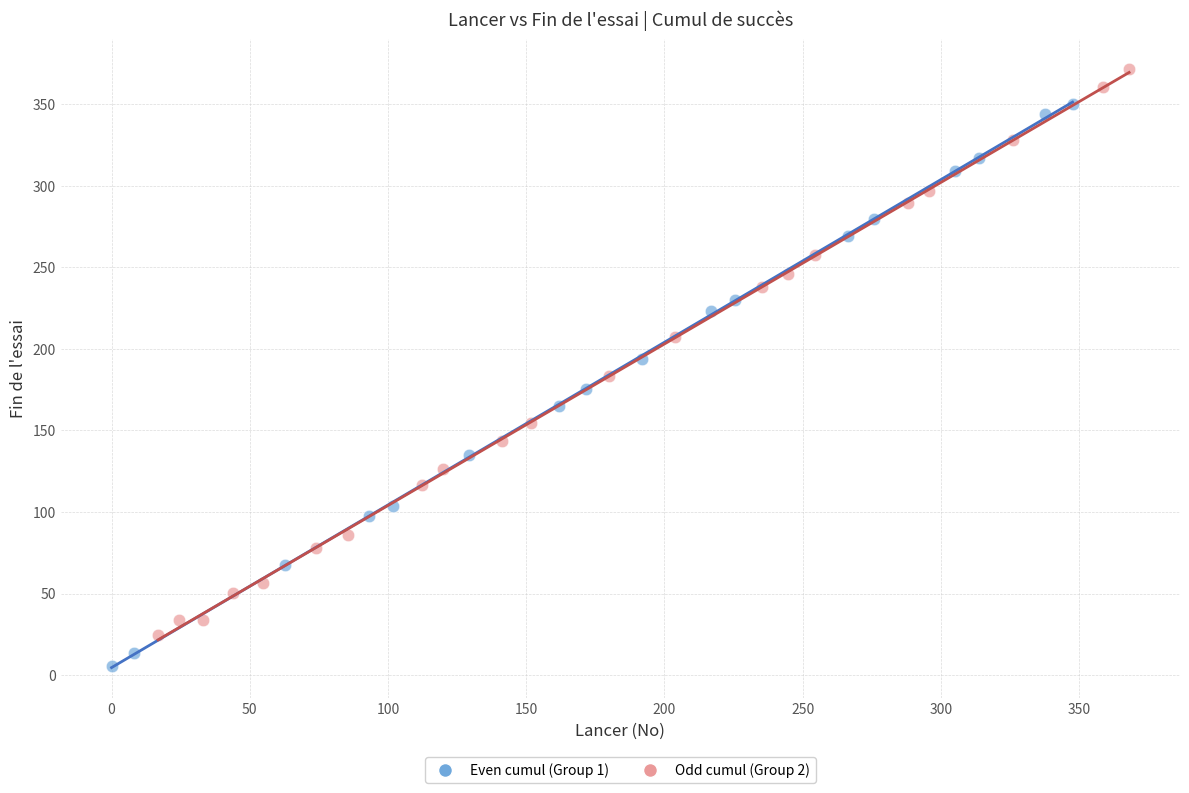

Which series contains the highest Y value?

Odd cumul (Group 2)